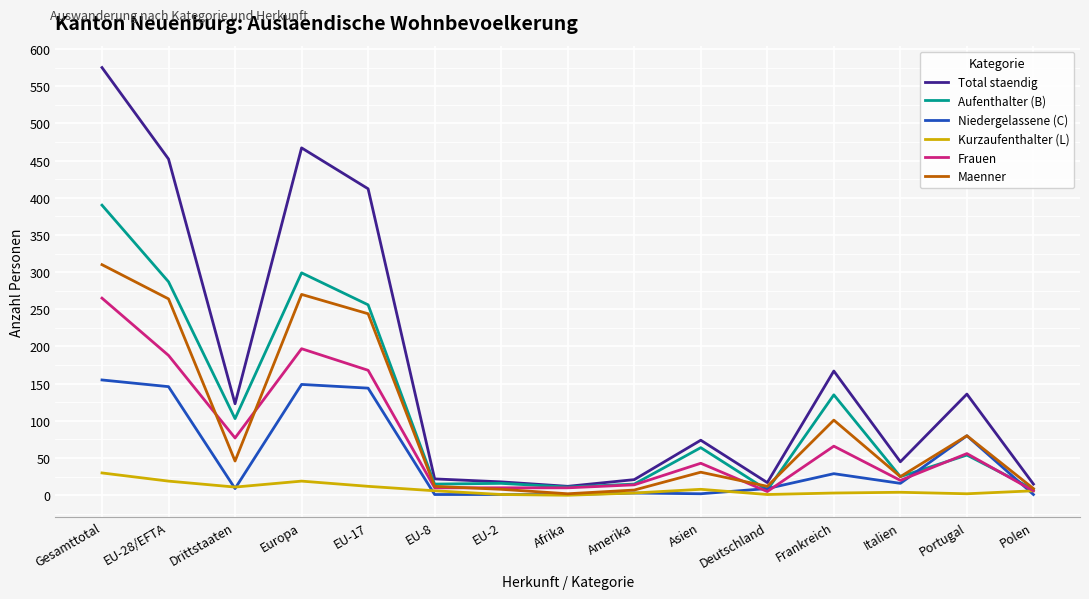

At which label does Maenner reach its peak?

Gesamttotal